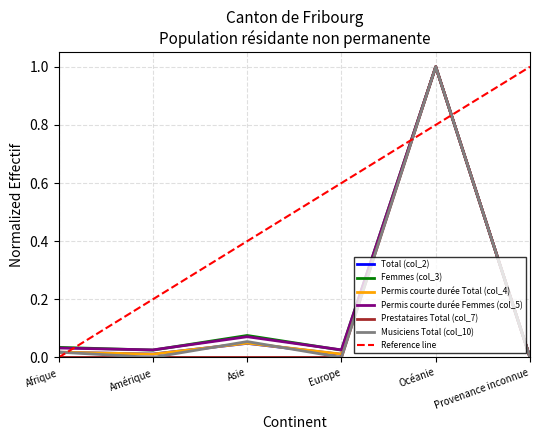

Which category has the lowest value across all series?

Provenance inconnue